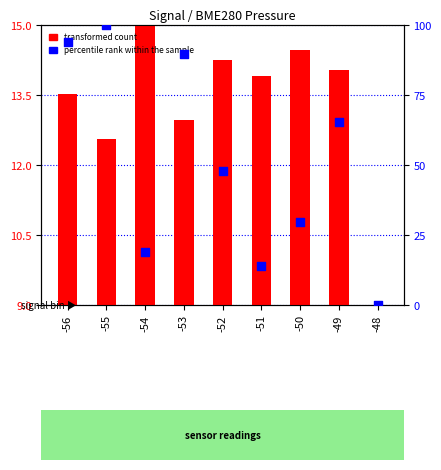

At which category is the sum across all series the highest?

-55